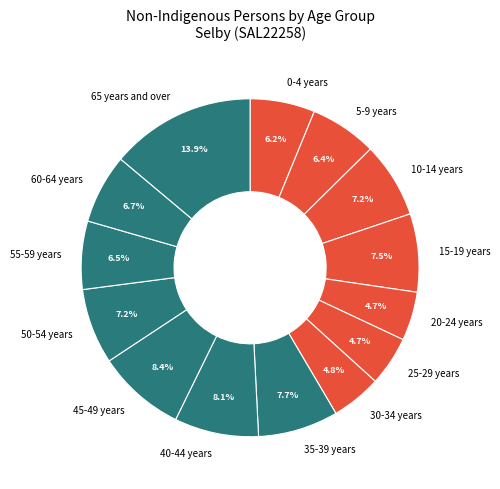

How many slices are in this pie chart?

14